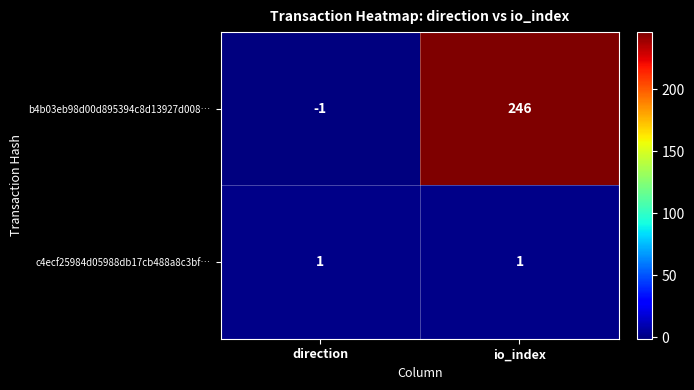

Is it true that b4b03eb98d00d895394c8d13927d008… equals -2 at direction?

False